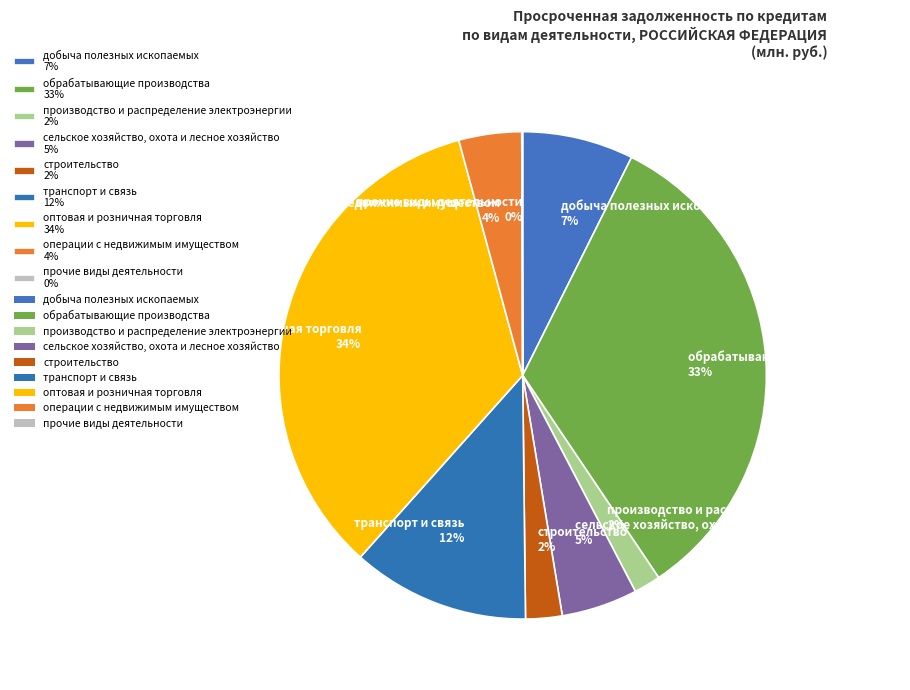

To the nearest percent, what is the difference between the largest and smallest slice percentages?

34%